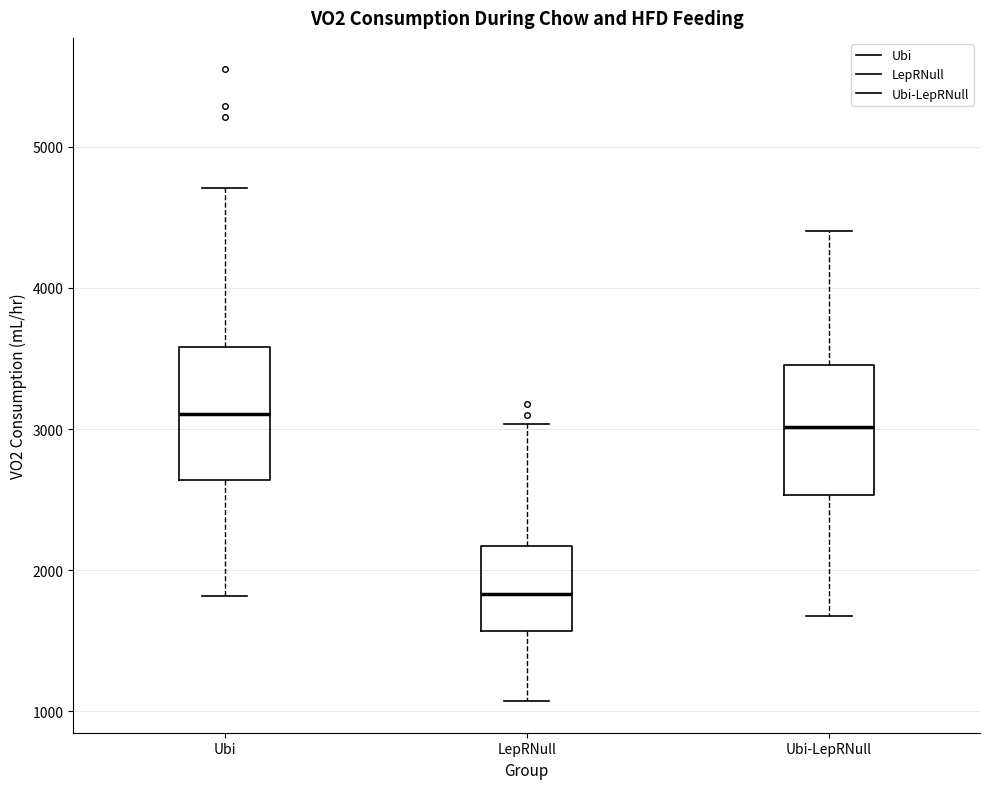

Reading left to right, transcribe this box plot: for each box, give where its median line is, the range the box spans, and where its two whiskers end, as read against the y-axis. The values are not printed on the chart, so give them approximately, as read against the axis.

Ubi: median 3100, box 2600 to 3600, whiskers 1800 to 4700
LepRNull: median 1800, box 1600 to 2200, whiskers 1100 to 3000
Ubi-LepRNull: median 3000, box 2500 to 3500, whiskers 1700 to 4400